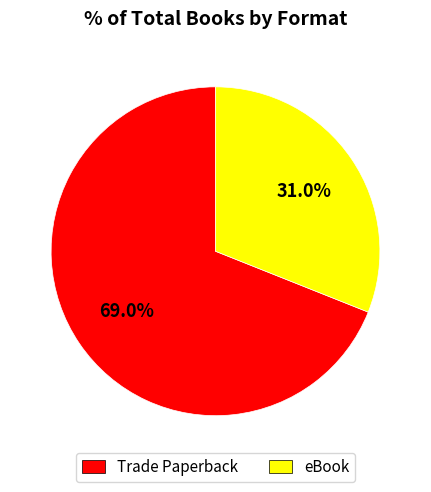

Which category has the biggest portion of the pie?

Trade Paperback